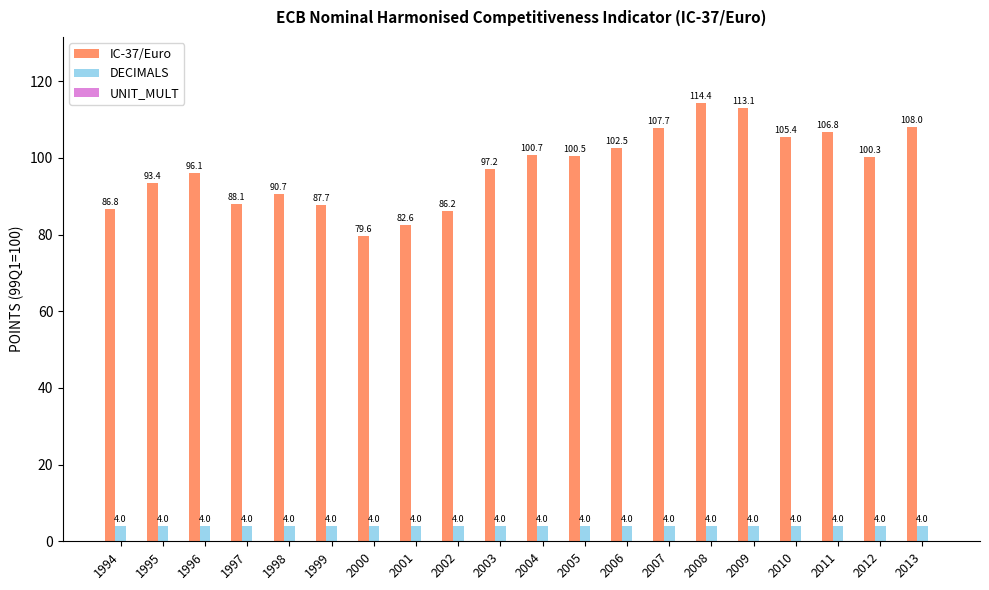

Which series has the largest total across all categories?

IC-37/Euro